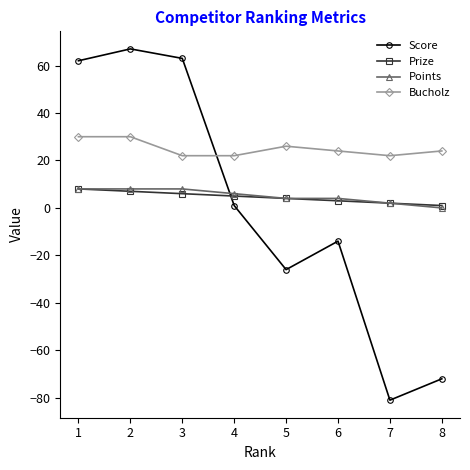

Which series has the largest range (max minus min)?

Score